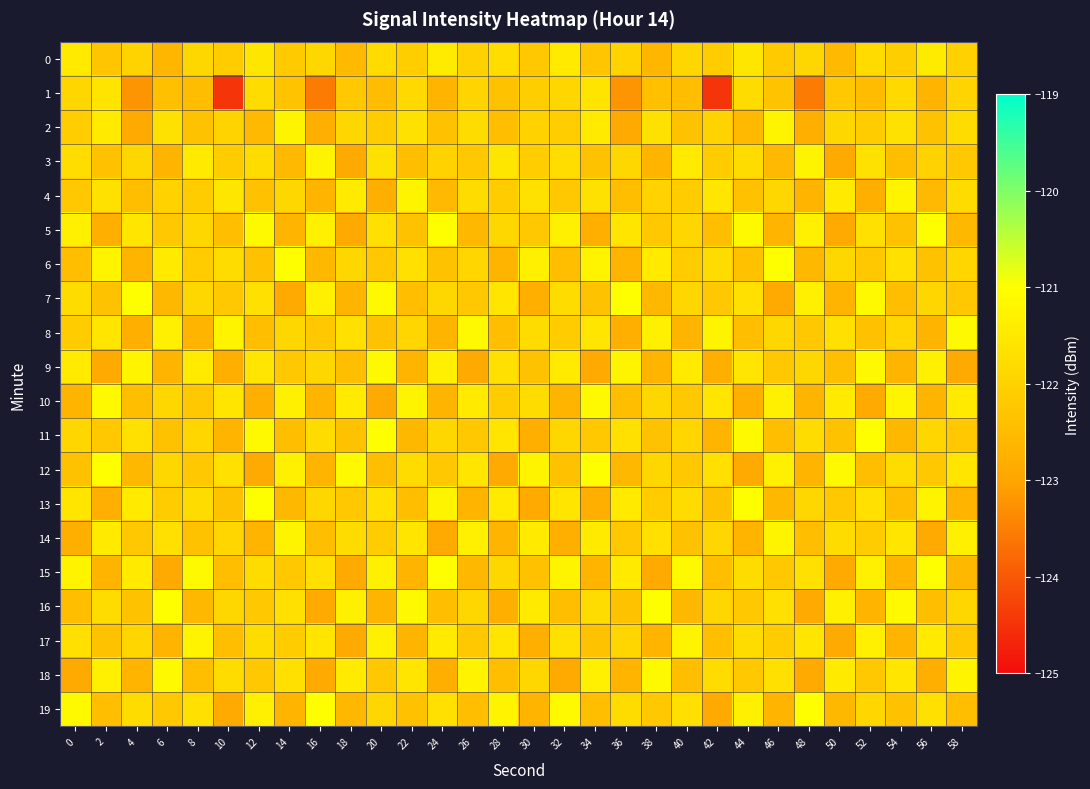

At how many categories does at least one series exceed -123?

30